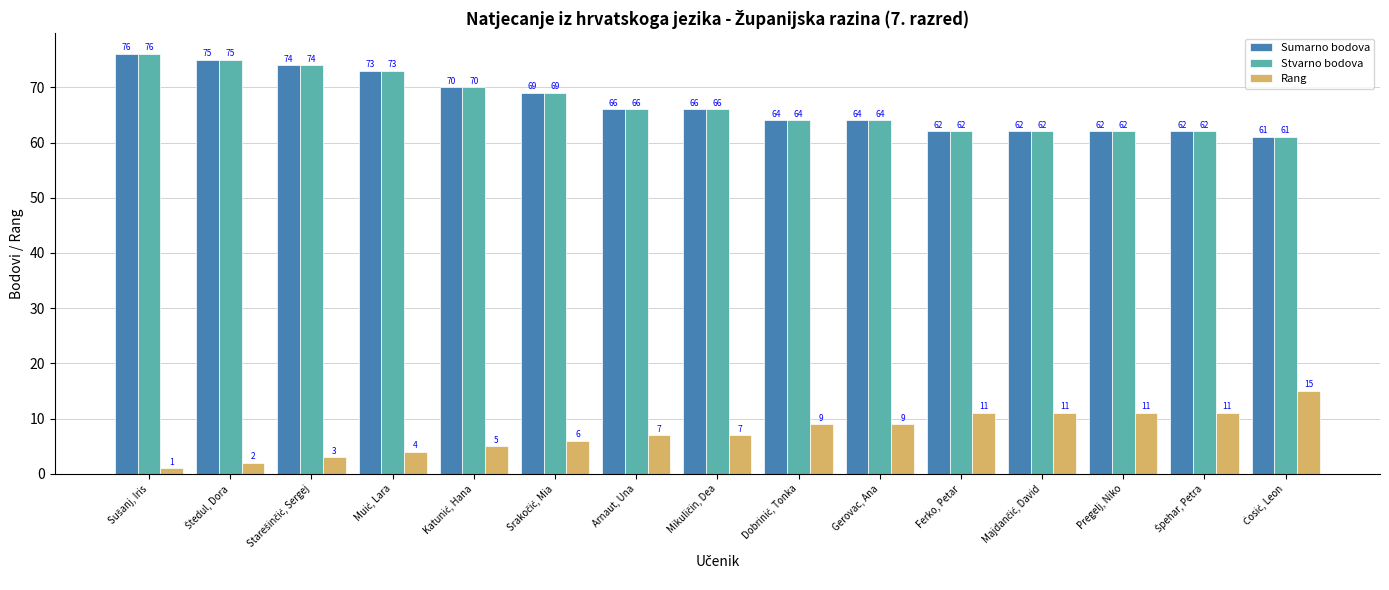

What are all the series names shown in the legend?

Sumarno bodova, Stvarno bodova, Rang